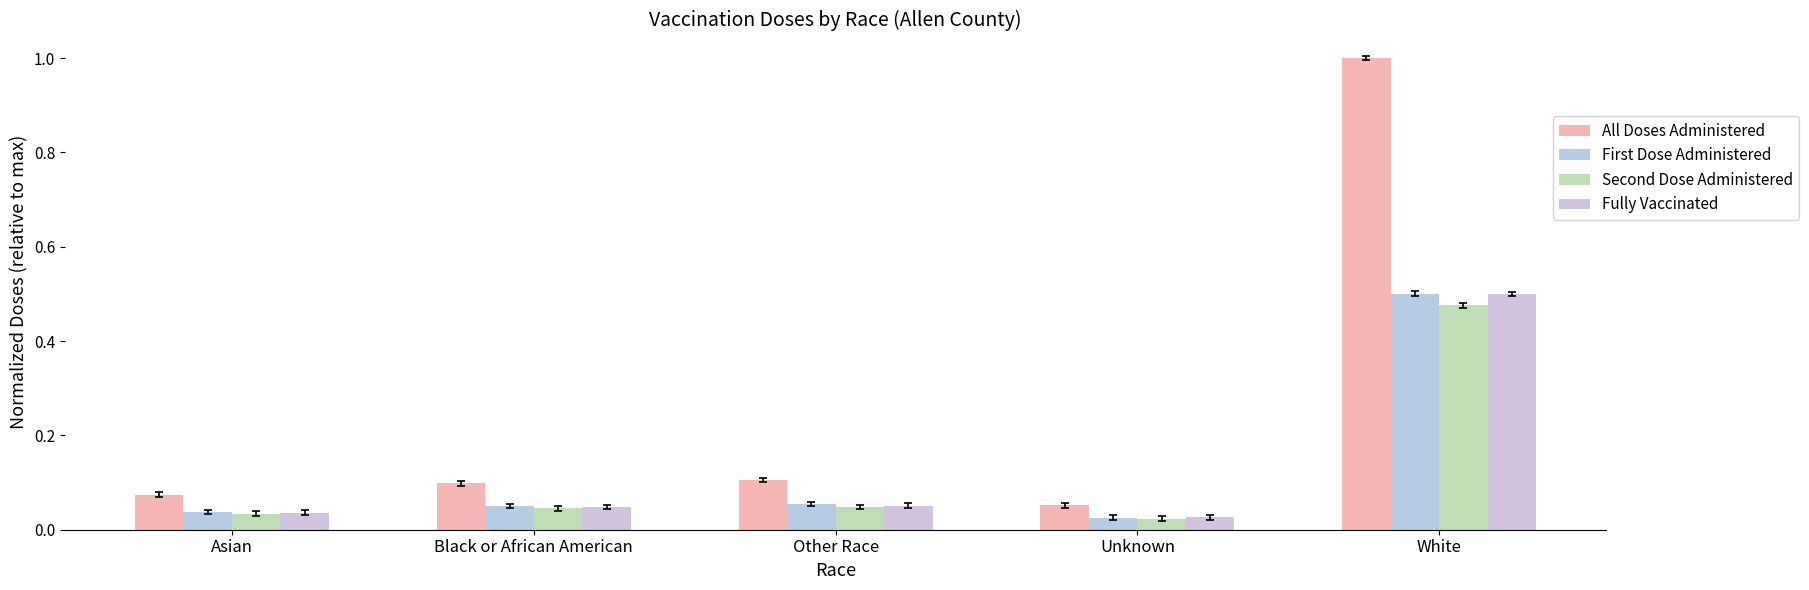

What is the average value of the Second Dose Administered series?

0.1